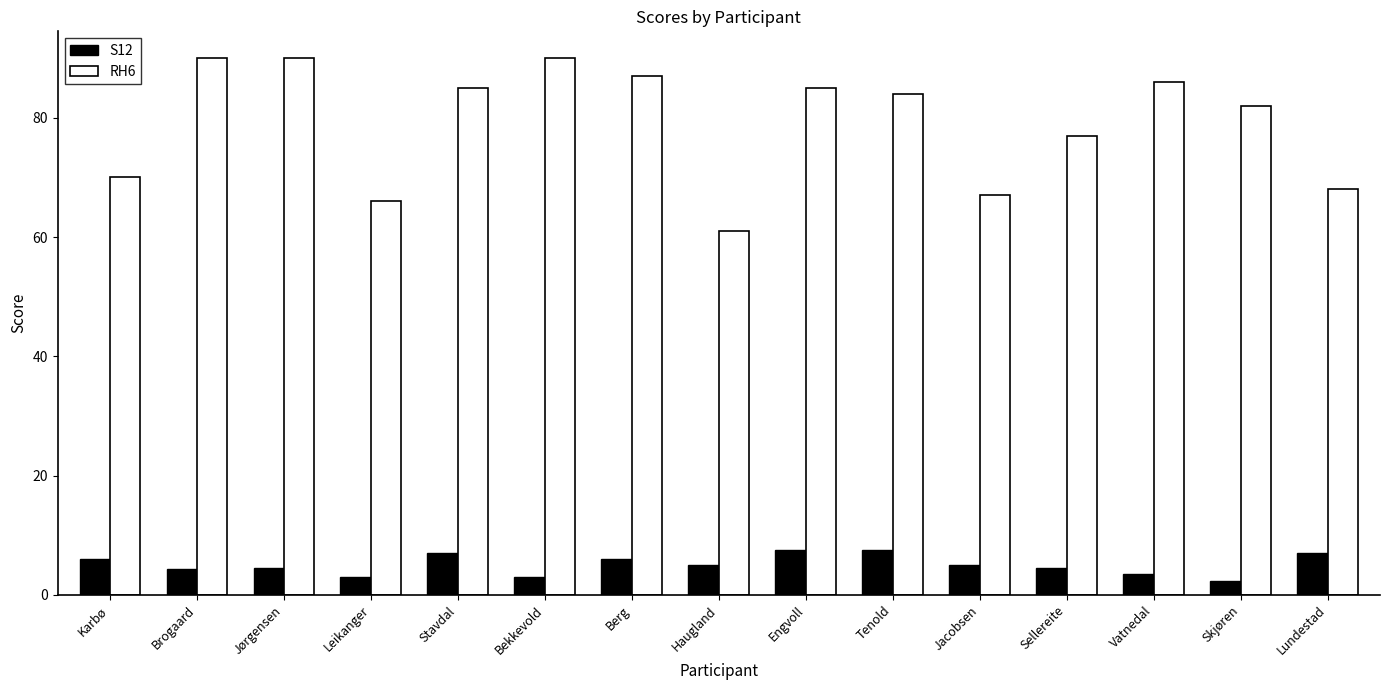

What is the sum of all S12 values?

76.0